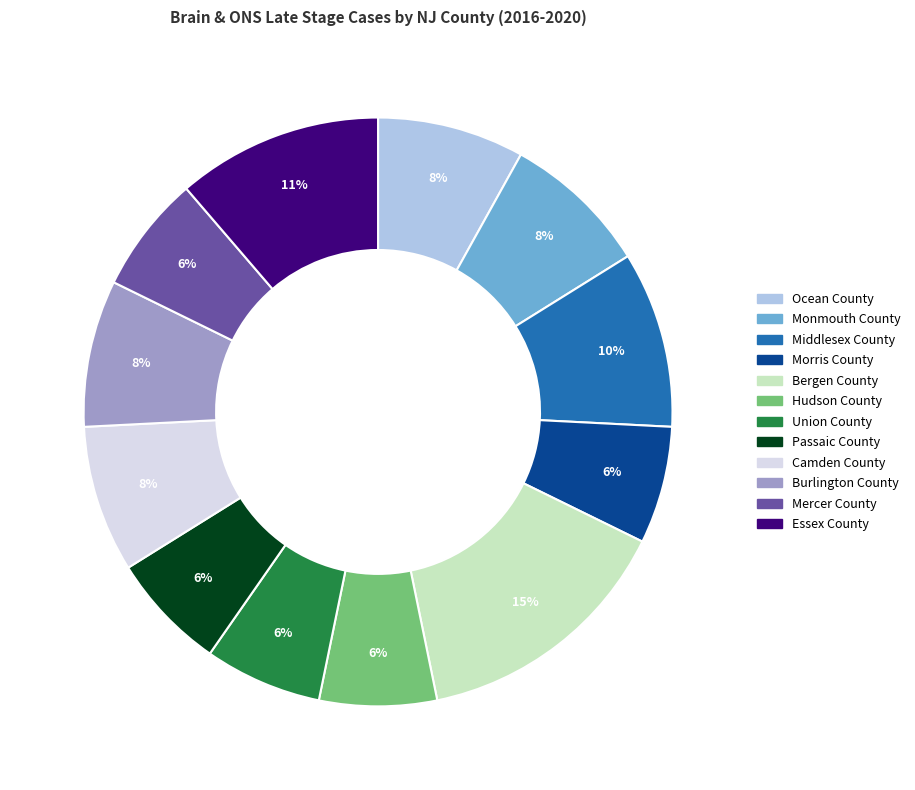

Do Camden County and Essex County together represent more than half of the pie?

No